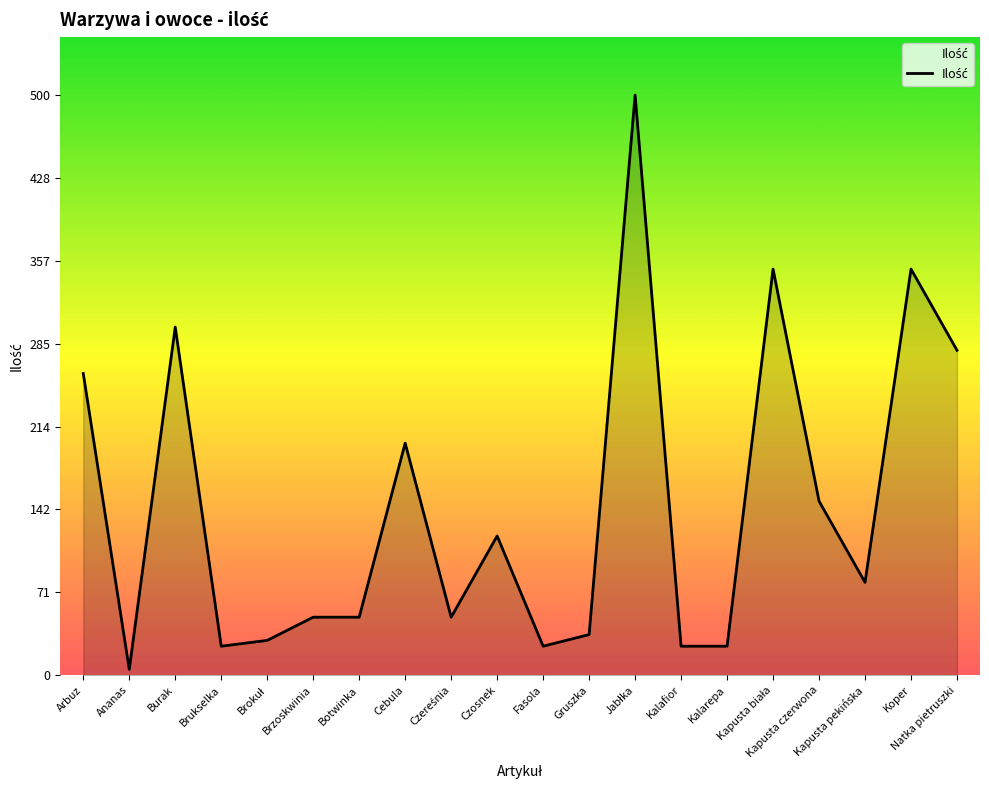

Is it true that the value at Koper is 543?

False